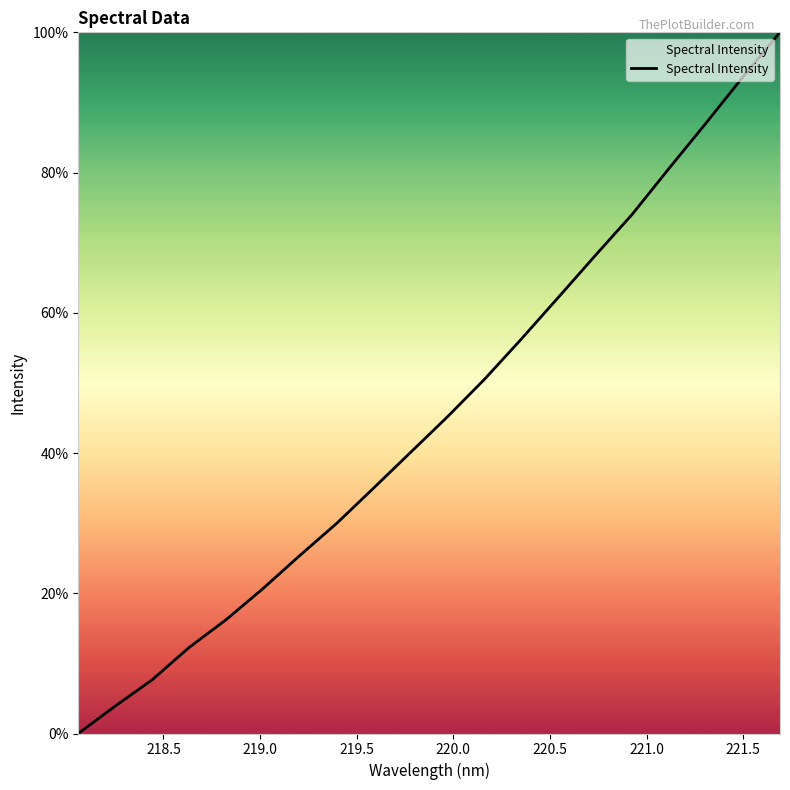

What is the difference between the maximum and minimum values?

100.0